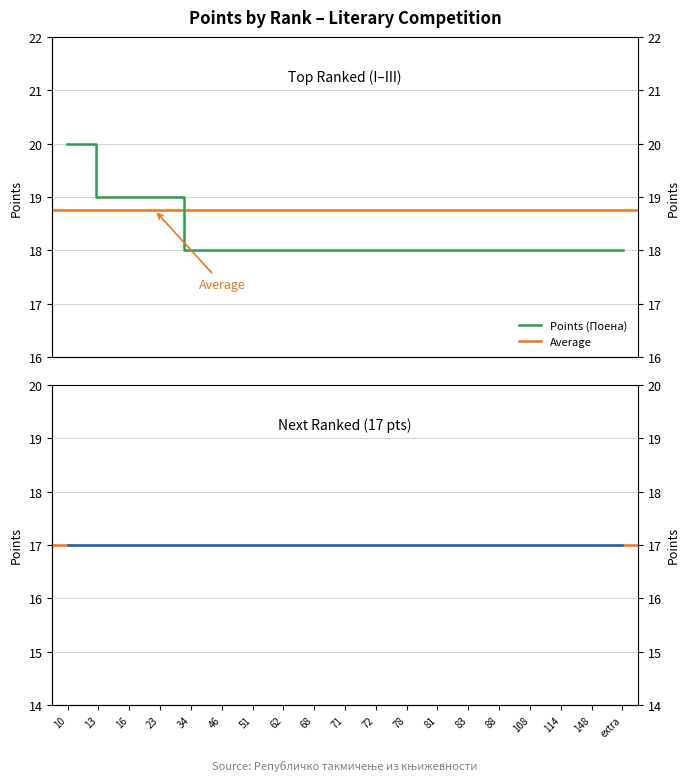

What is the difference between the maximum and second lowest values?

2